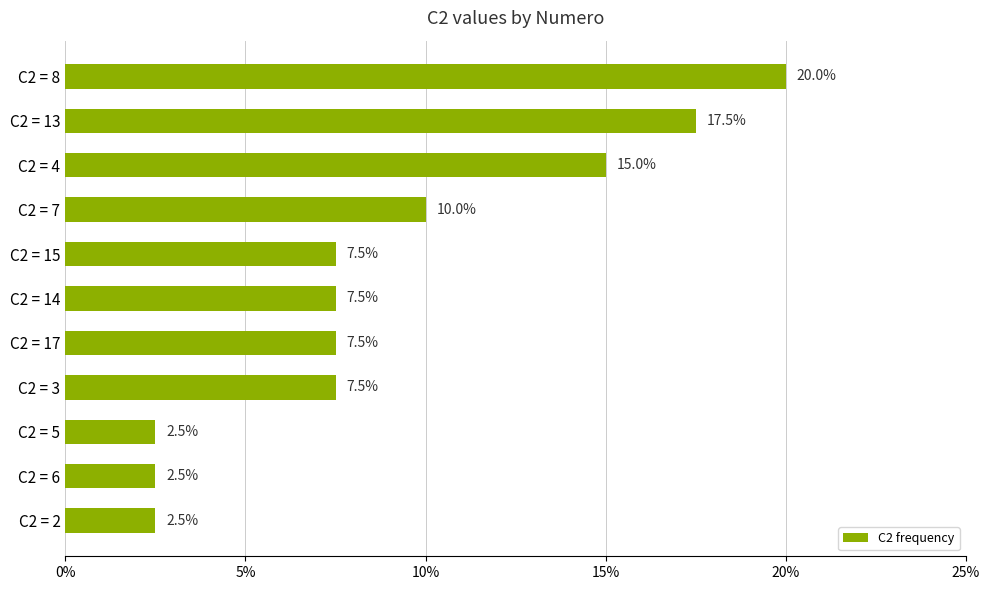

Read the value at C2 = 2.

2.5